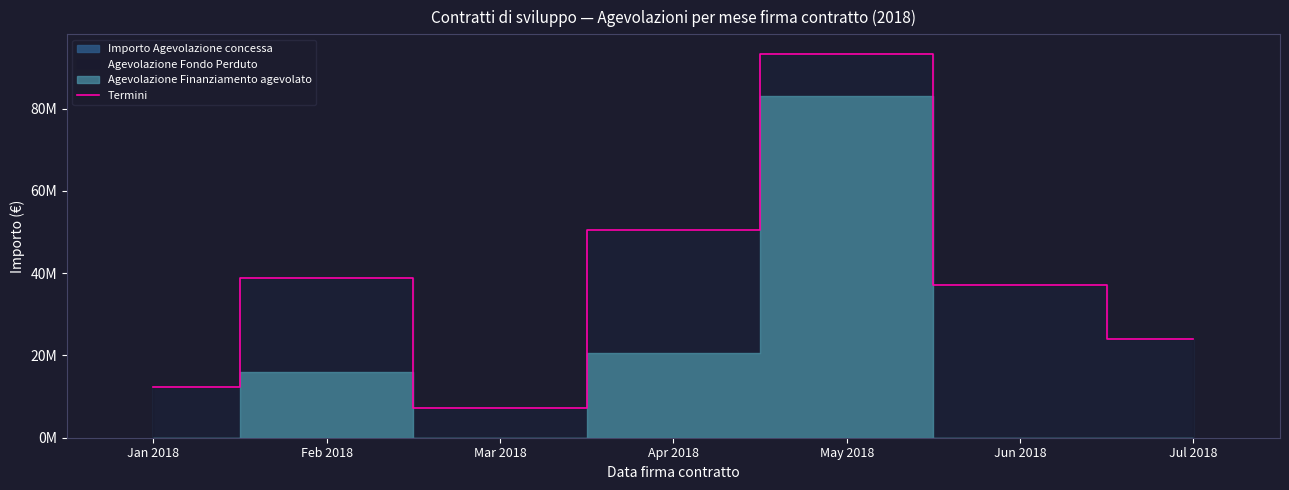

Where does the data first go above 37126431?

Feb 2018